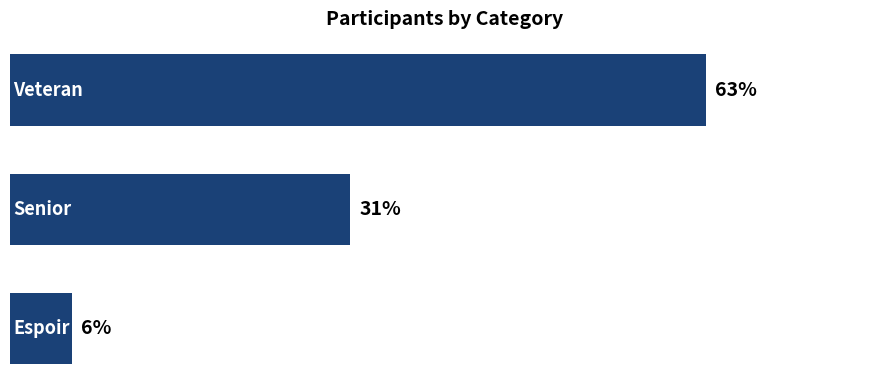

What is the minimum value shown in the chart?

5.6